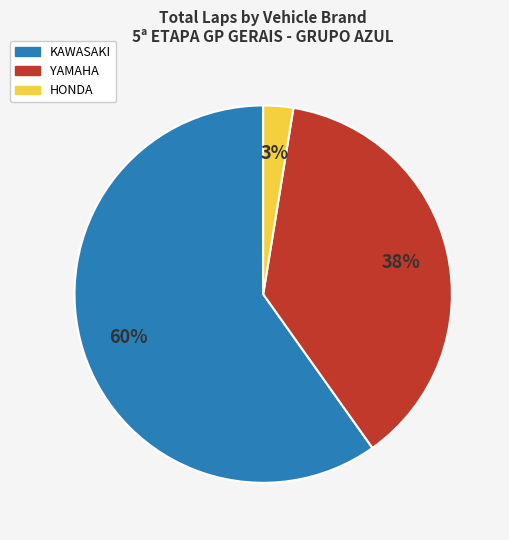

True or false: KAWASAKI accounts for 73% of the total.

False